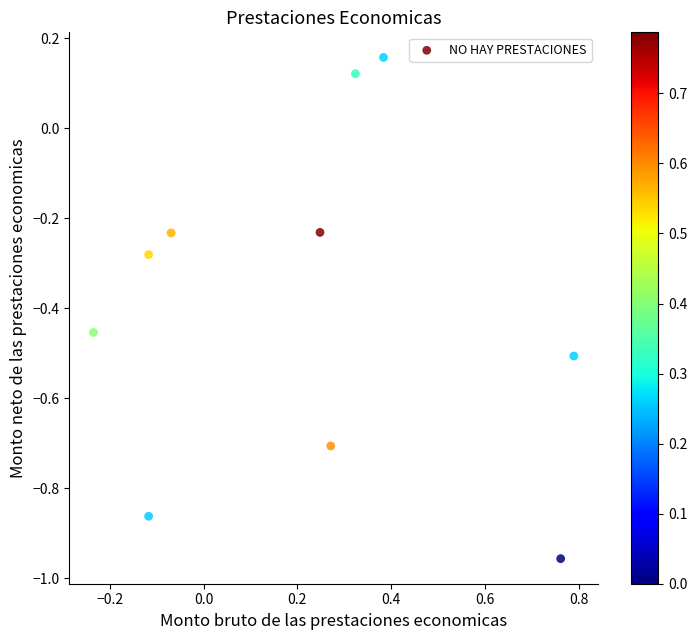

What is the average Y value?

-0.4